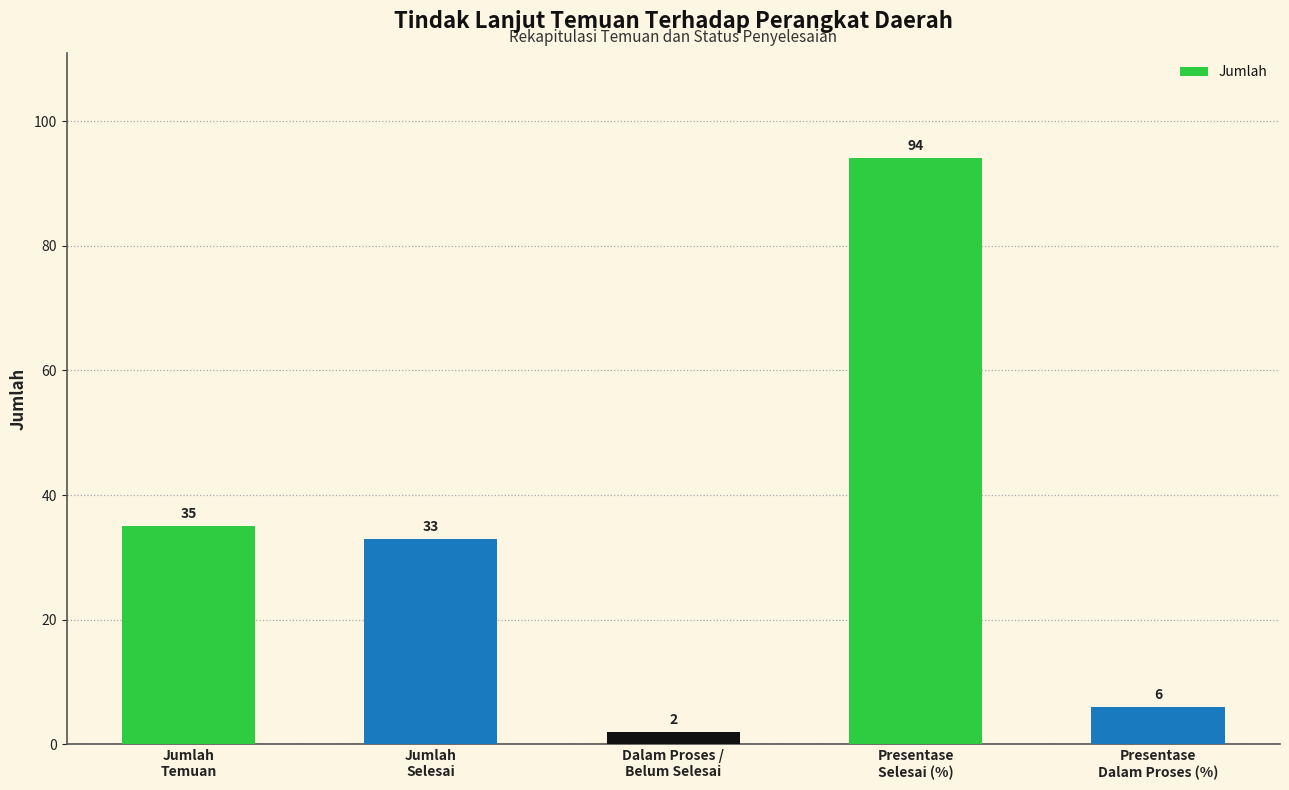

Reading left to right, list all the values displayed in this chart.

35	33	2	94	6